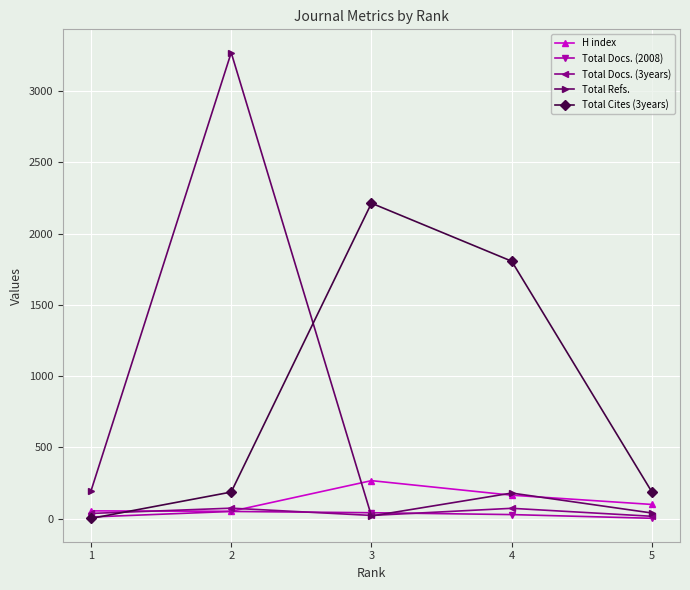

What is the maximum value shown in the chart?

3269